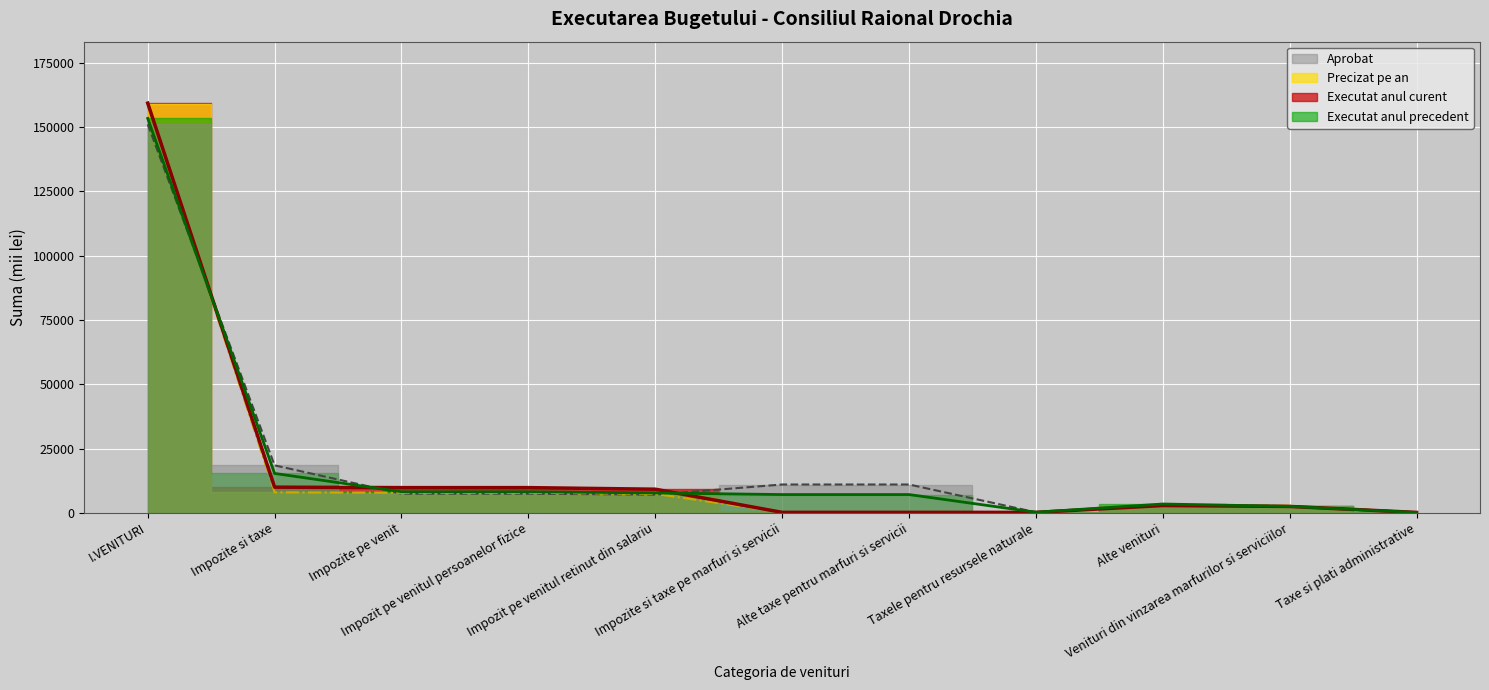

Rank the series by their average value, from lowest to highest.

Precizat pe an, Executat anul curent, Executat anul precedent, Aprobat